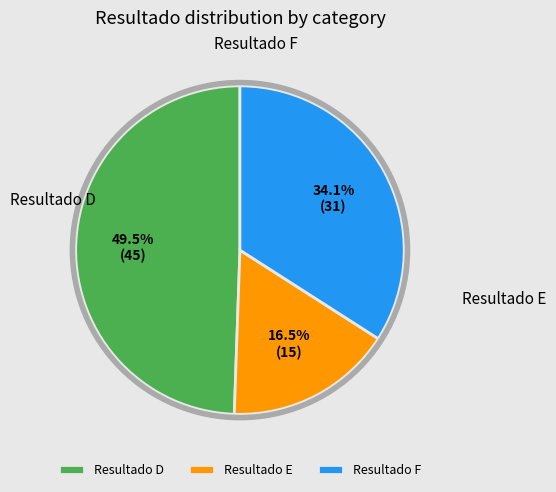

Is there a majority slice in this chart?

No